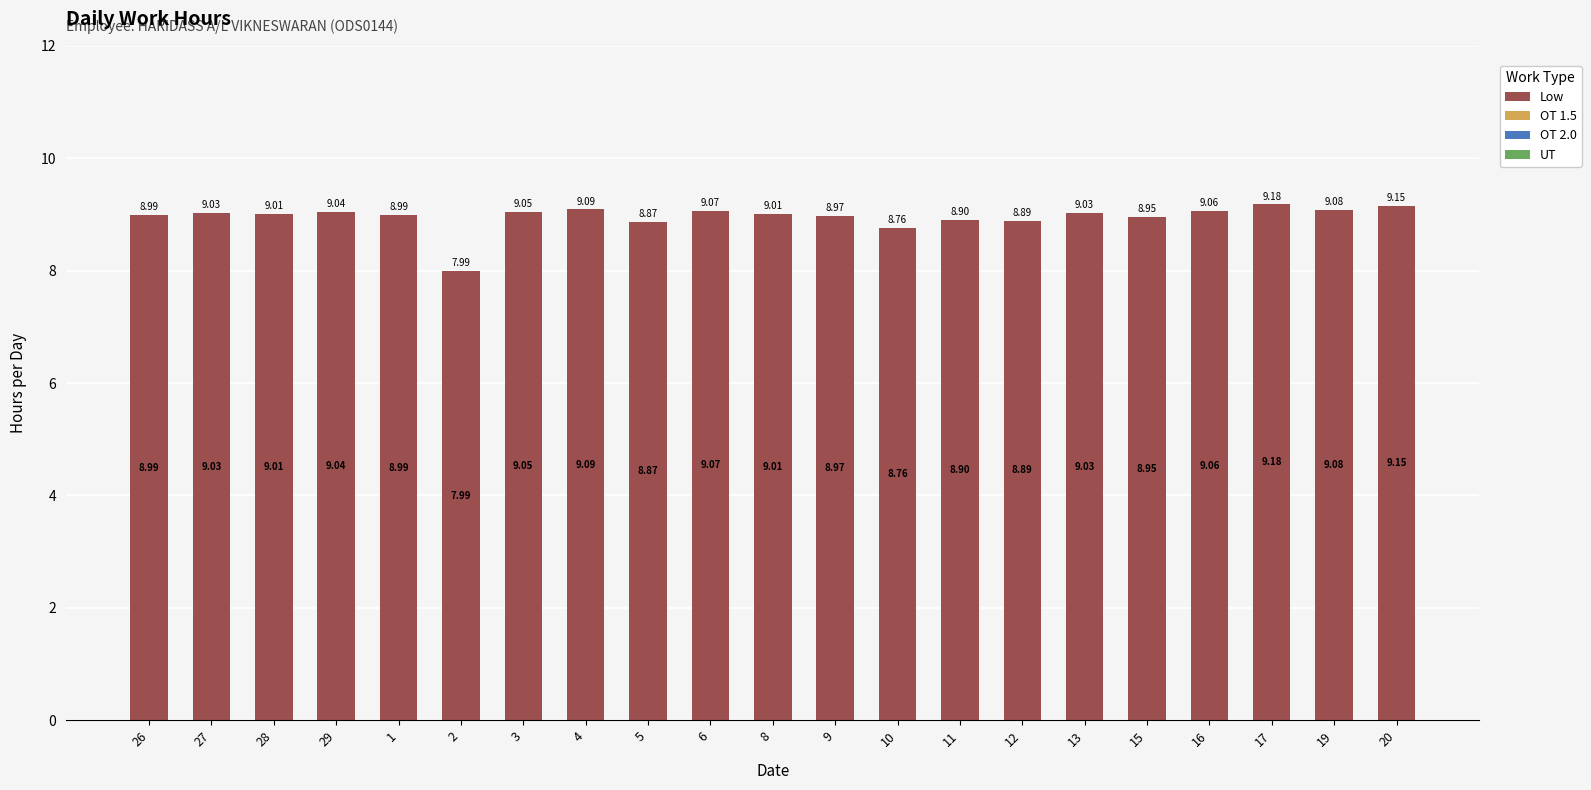

What position from the left is 2?

6